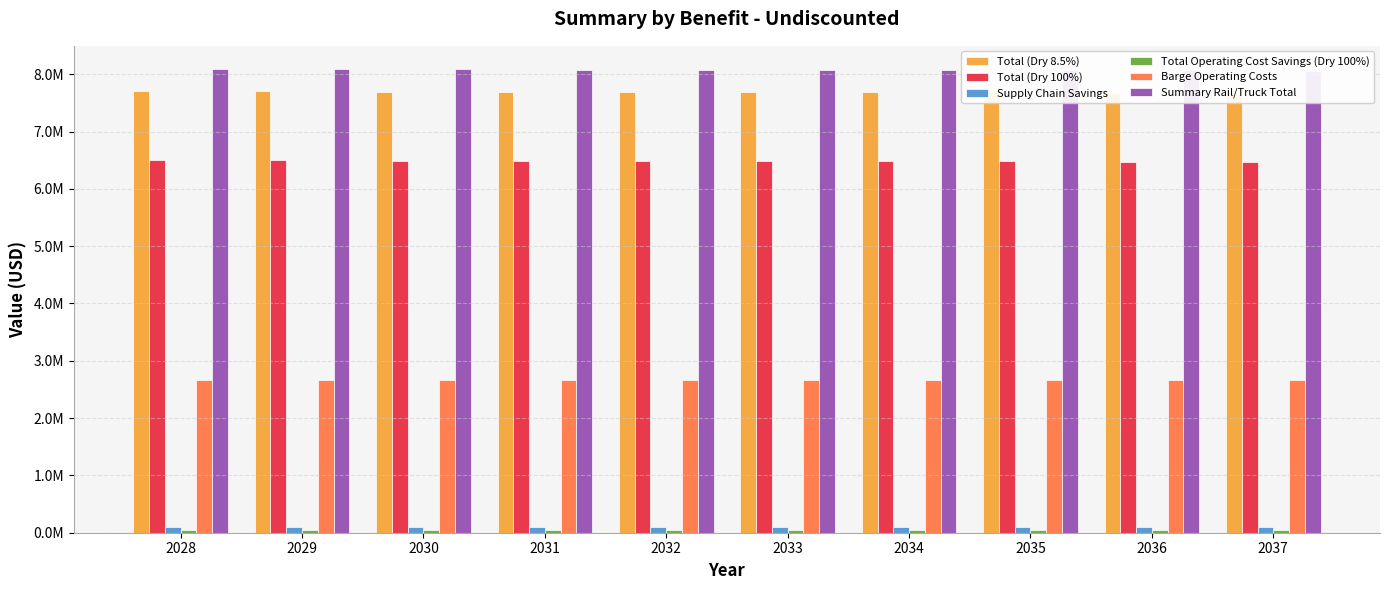

What are all the series names shown in the legend?

Total (Dry 8.5%), Total (Dry 100%), Supply Chain Savings, Total Operating Cost Savings (Dry 100%), Barge Operating Costs, Summary Rail/Truck Total